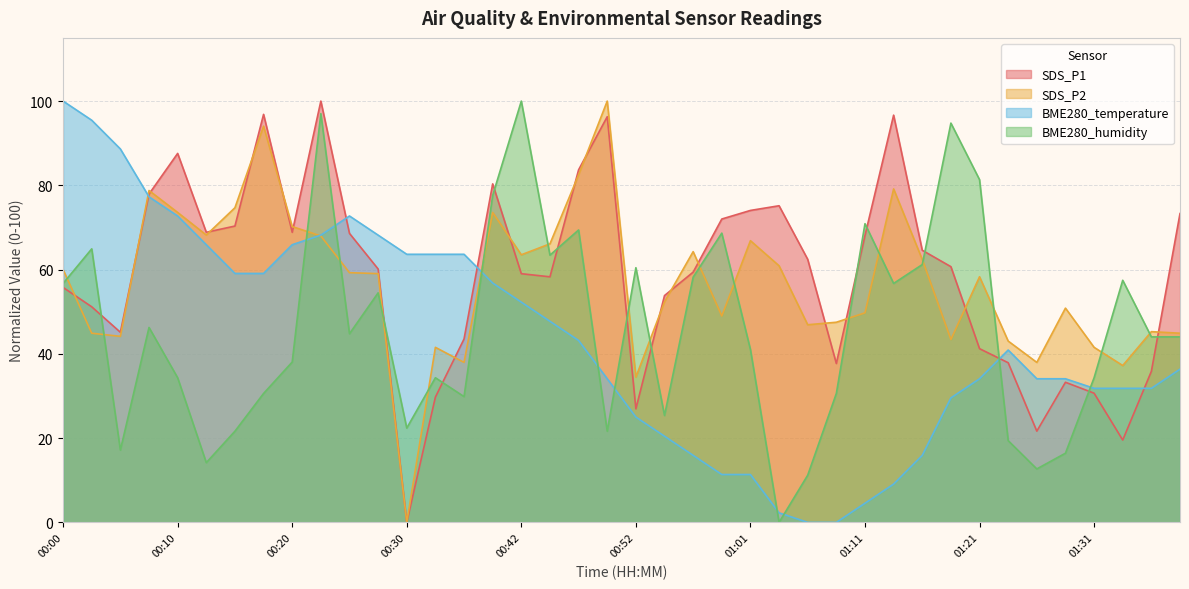

Is it true that BME280_humidity equals 22.4 at 00:30?

True